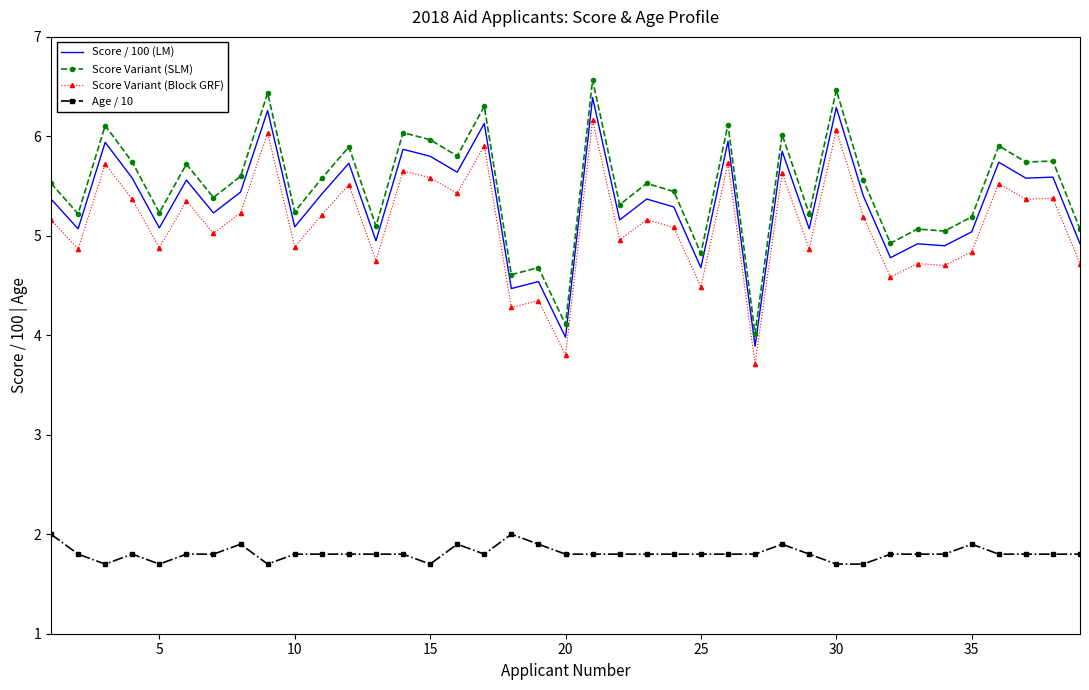

How many Age / 10 values are between 1 and 2?

39